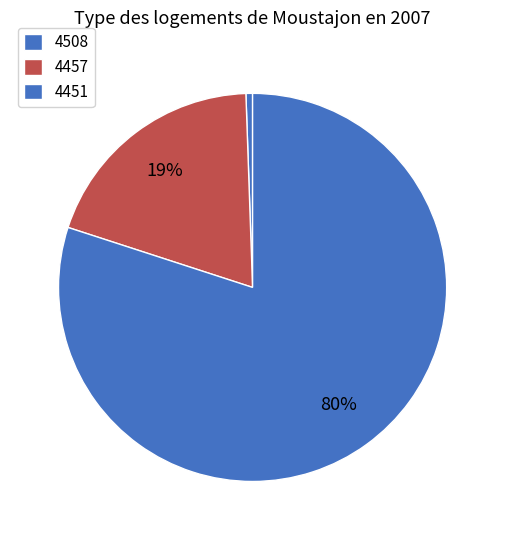

What percentage is the 4508 slice, to the nearest percent?

1%